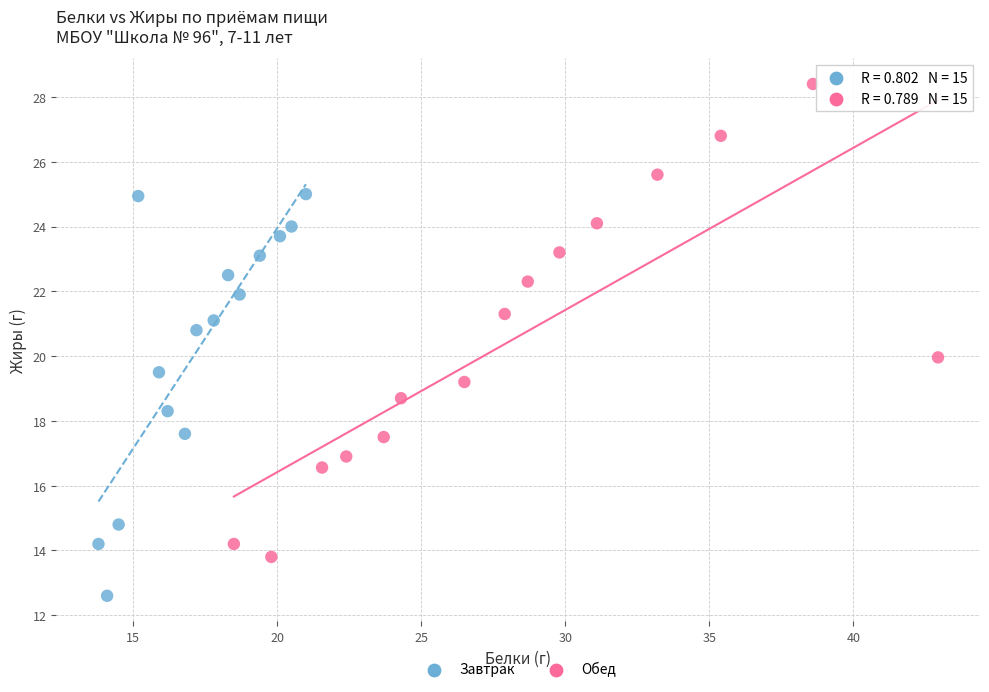

Which series has the widest spread of Y values?

Обед